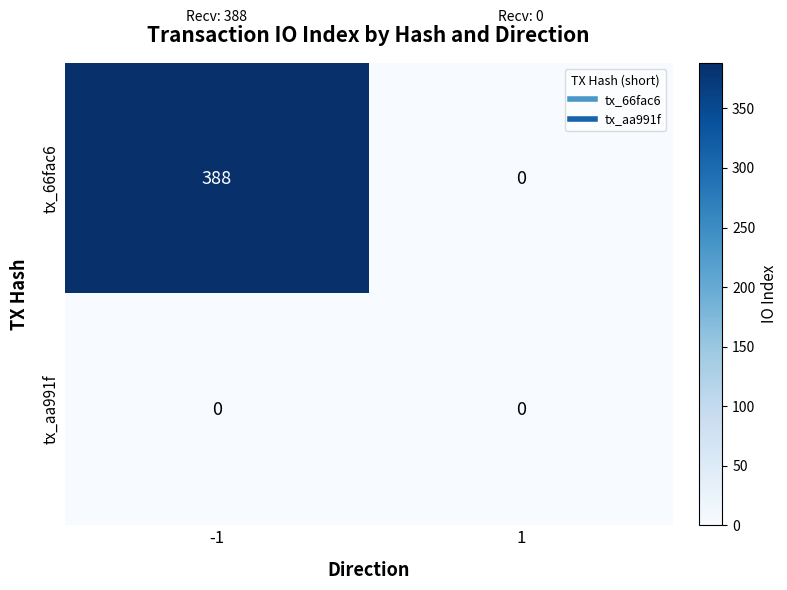

Is it true that tx_66fac6 equals 0 at 1?

True